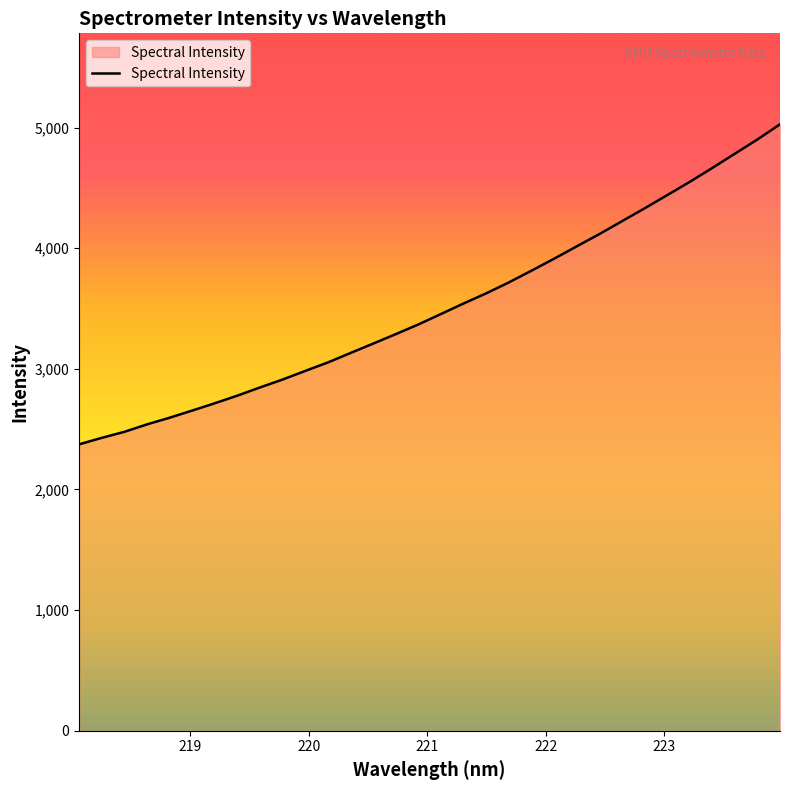

True or false: the data has more than 1 interior local peaks.

False